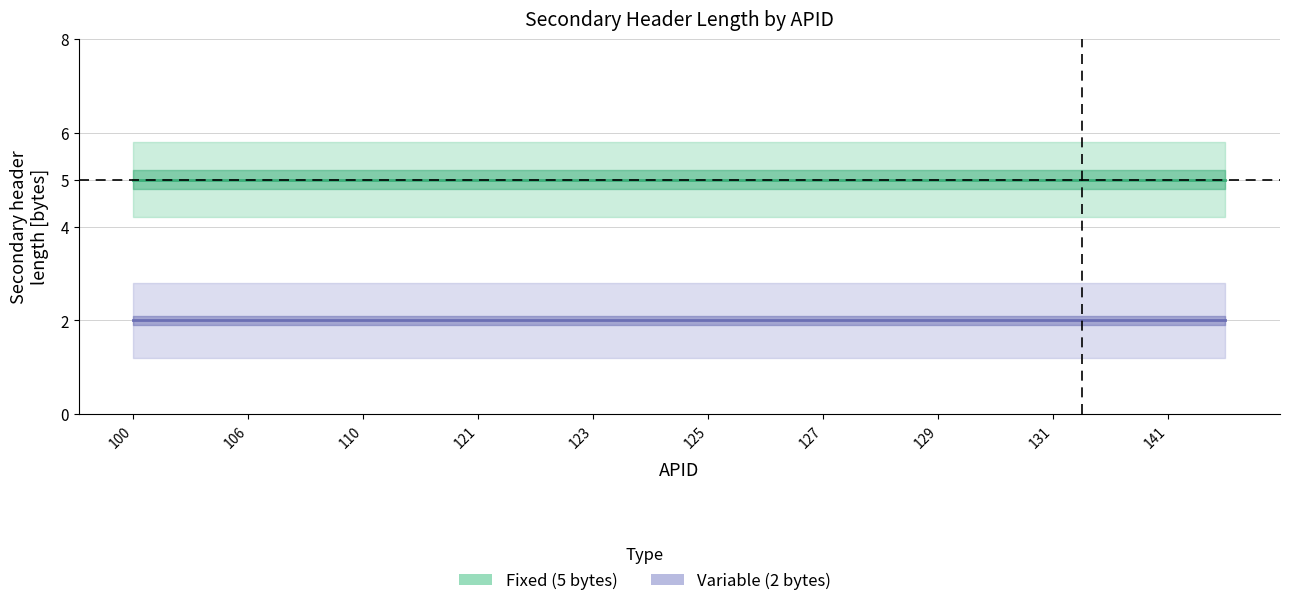

Which category has the highest value across all series?

100